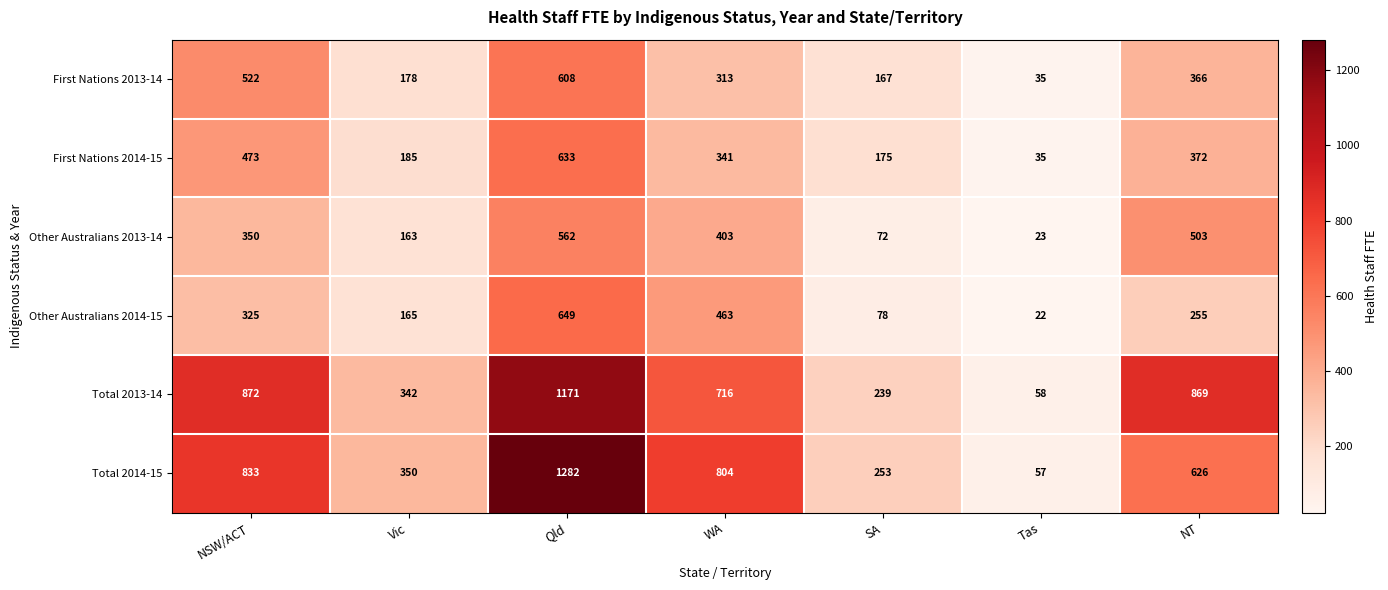

Which series changed the most between Vic and Qld?

Total 2014-15